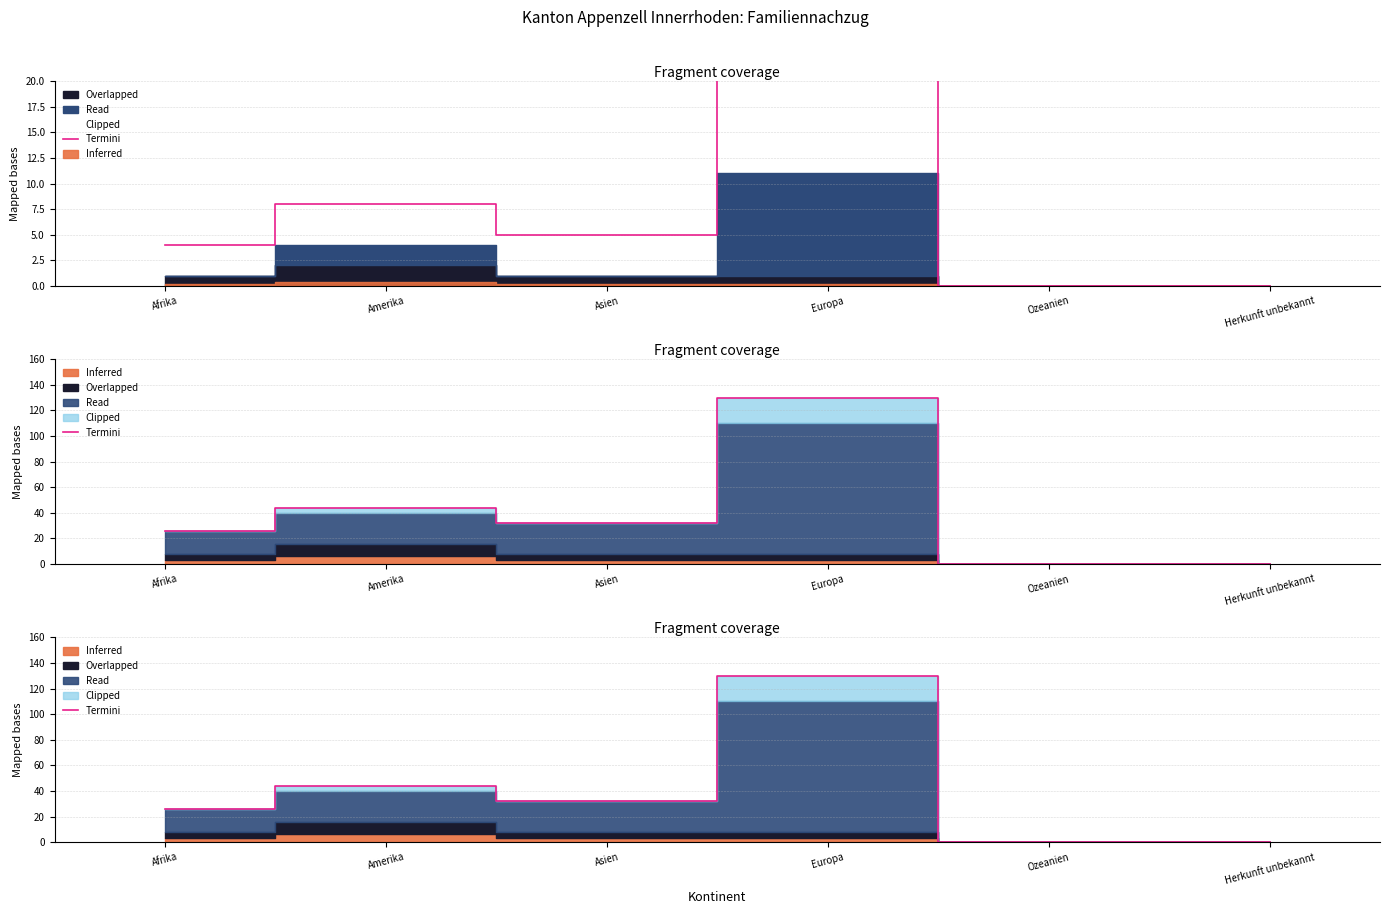

At which label does the data first exceed 32?

Amerika